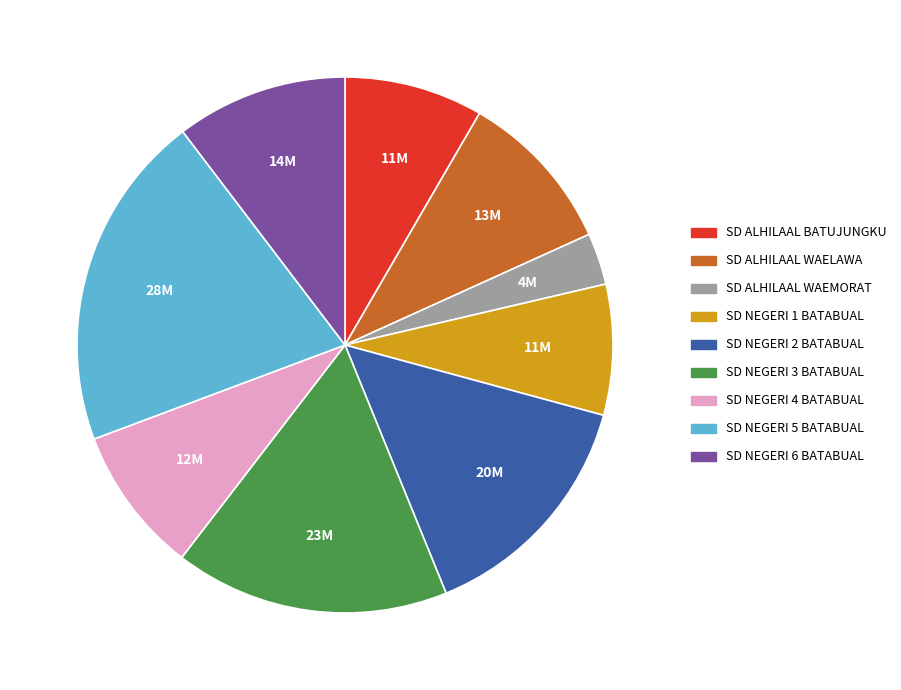

Which category has the smallest portion of the pie?

SD ALHILAAL WAEMORAT